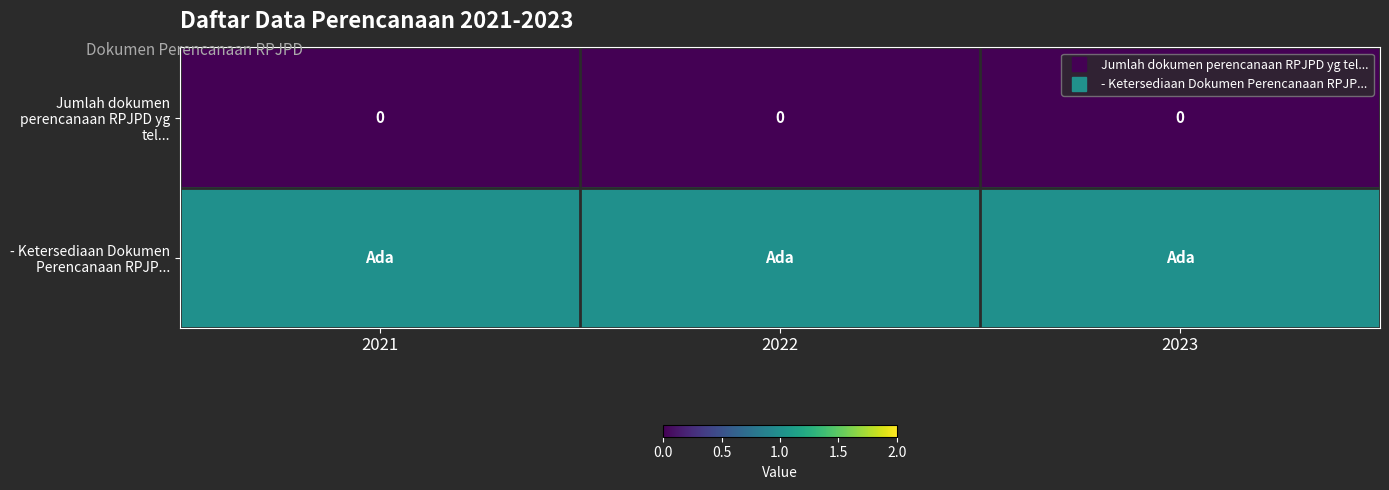

Is the value of - Ketersediaan Dokumen Perencanaan RPJP... at 2022 greater than the value of Jumlah dokumen perencanaan RPJPD yg tel... at 2022?

Yes